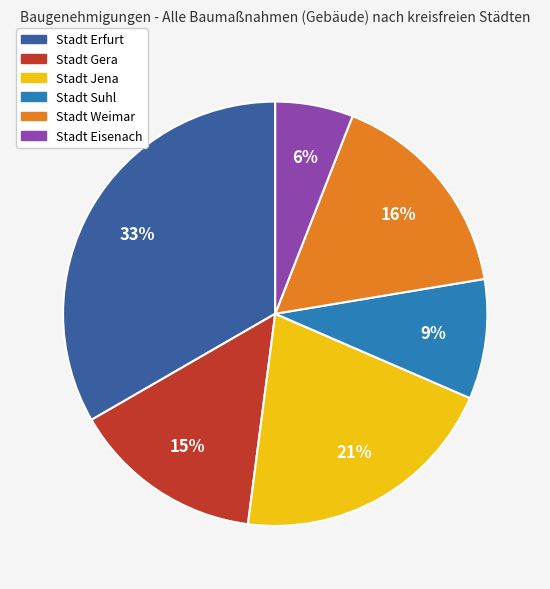

Combined, do Stadt Suhl and Stadt Gera account for over 50%?

No